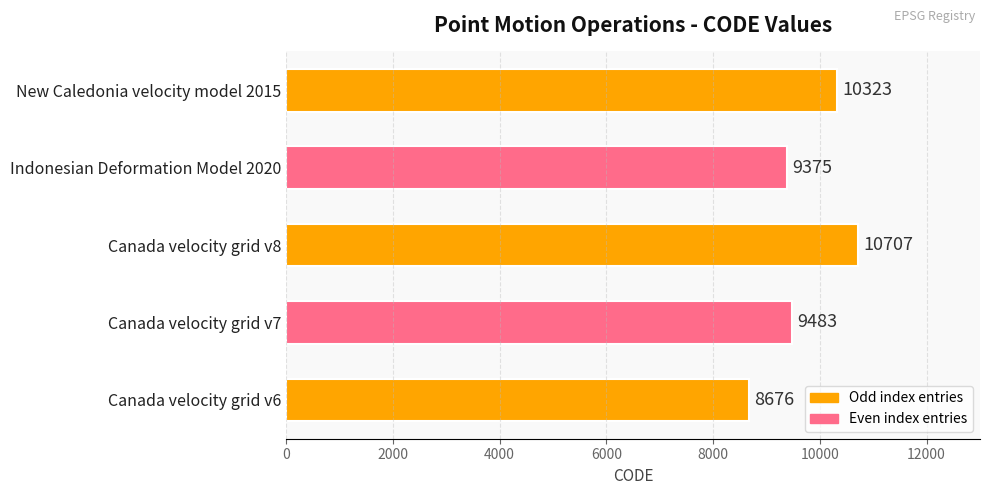

How many bars are there in total?

5